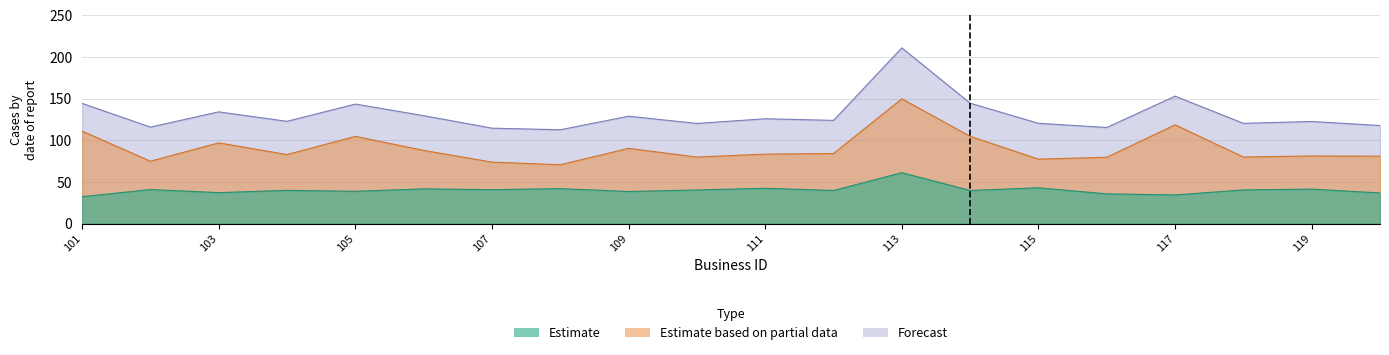

True or false: Estimate and Forecast cross at least once.

False